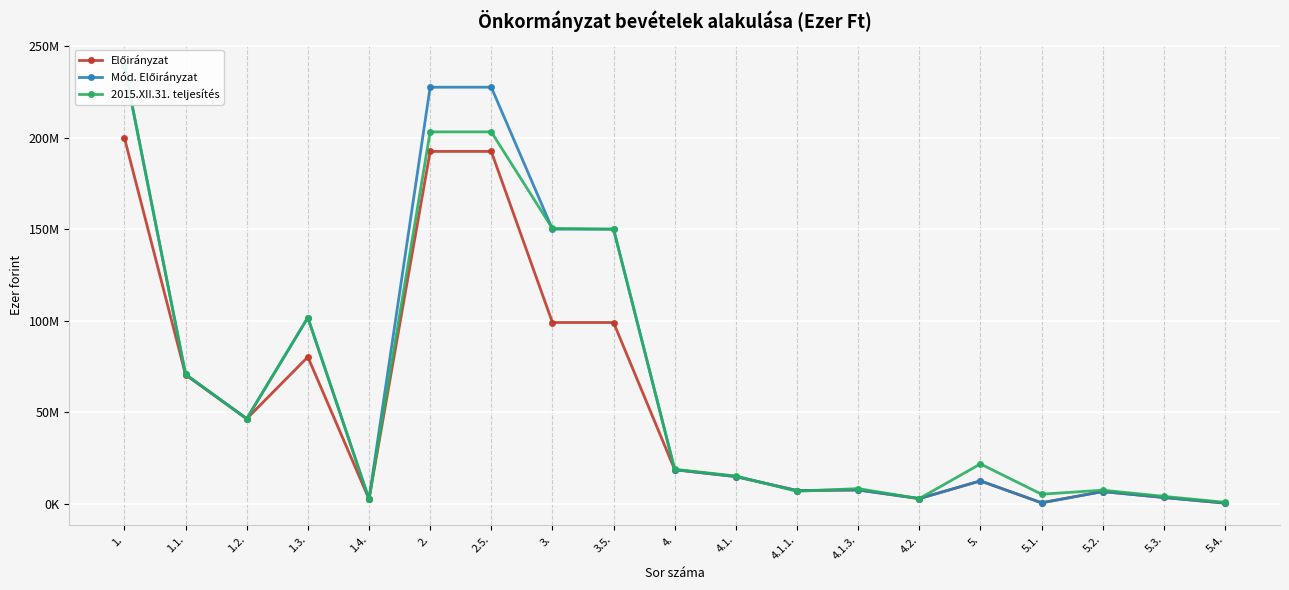

Which series has the widest spread of values?

Mód. Előirányzat